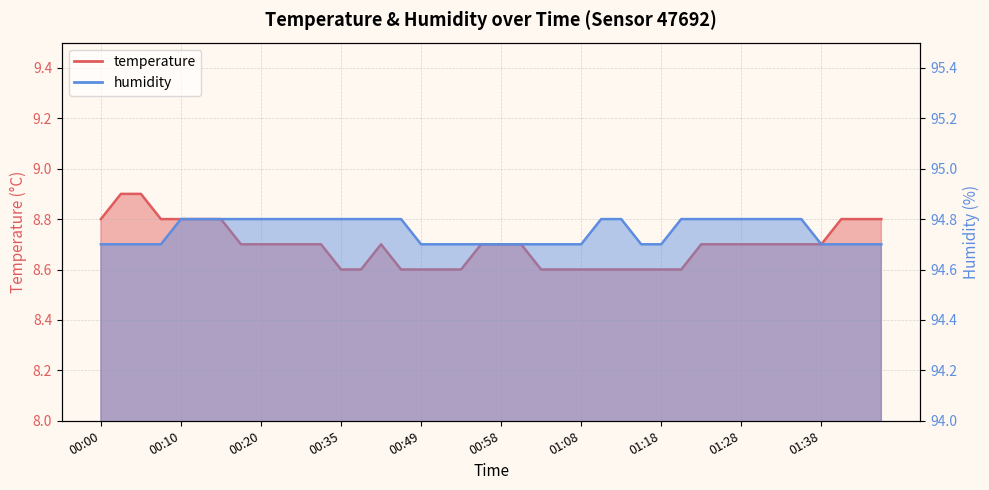

True or false: temperature has more than 0 points higher than both neighbors.

True